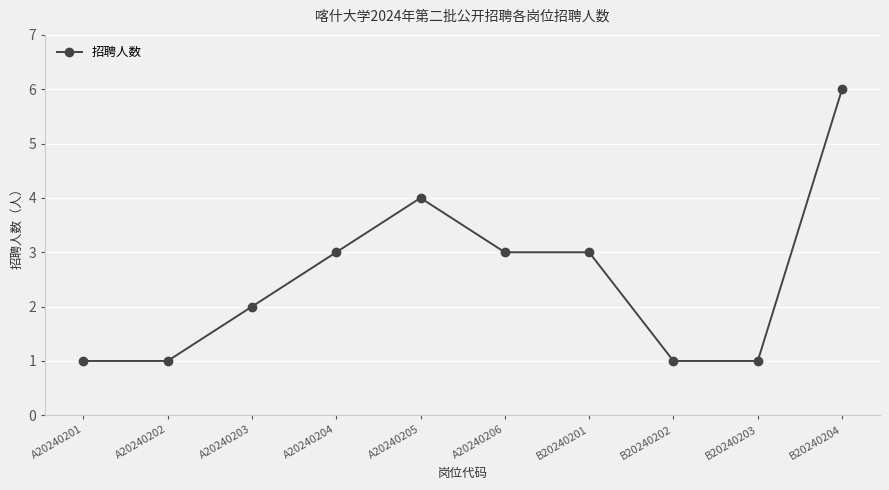

How many data points are less than 3?

5